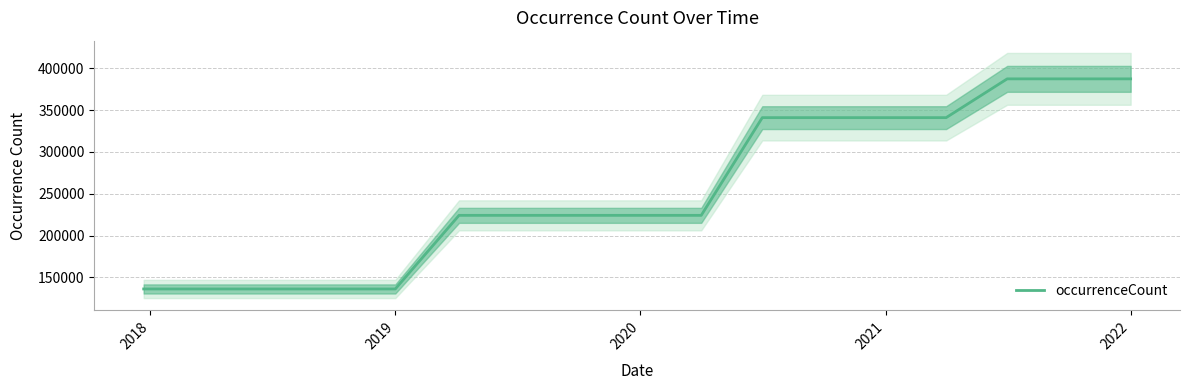

What is the label of the 12th point from the right?

2022